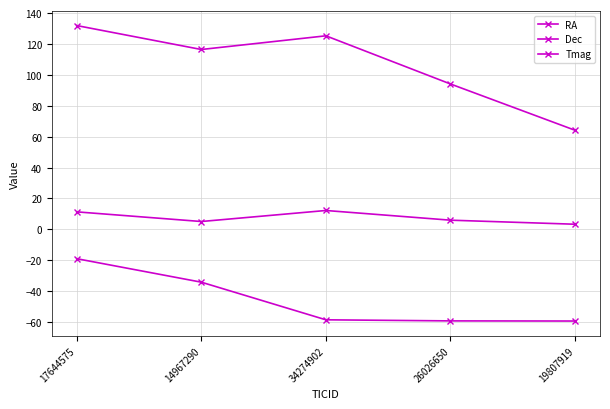

What is the spread (max minus min) of values at 26026650?

153.3